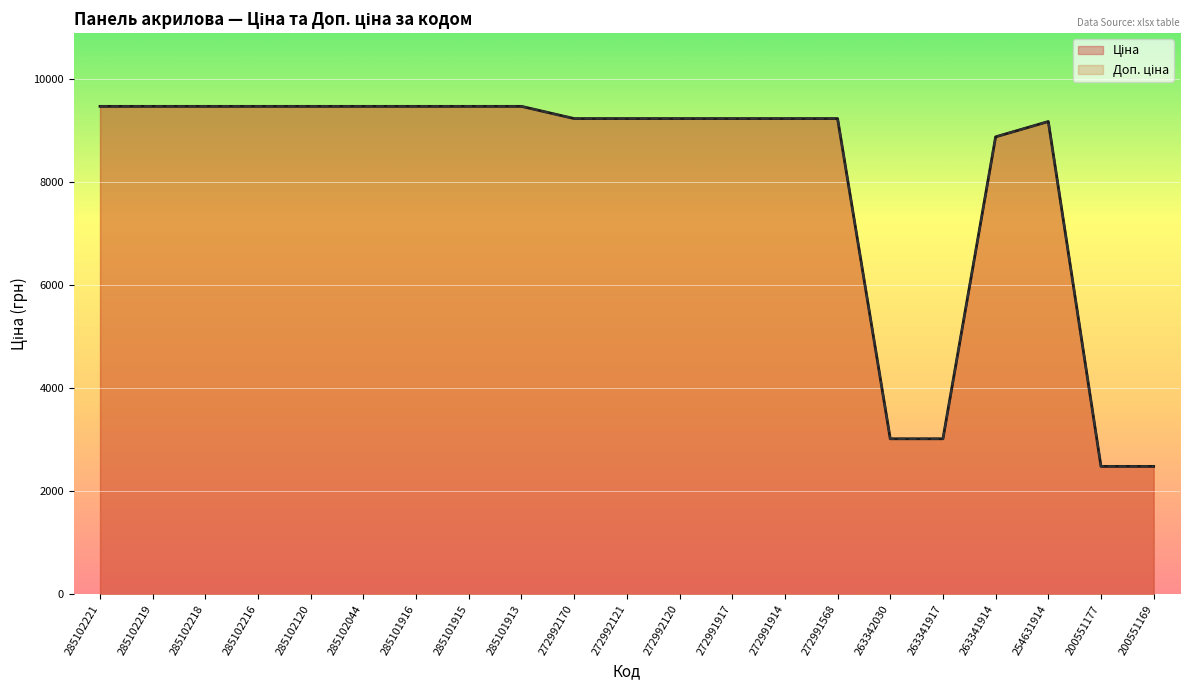

Rank the series by their average value, from highest to lowest.

Ціна, Доп. ціна